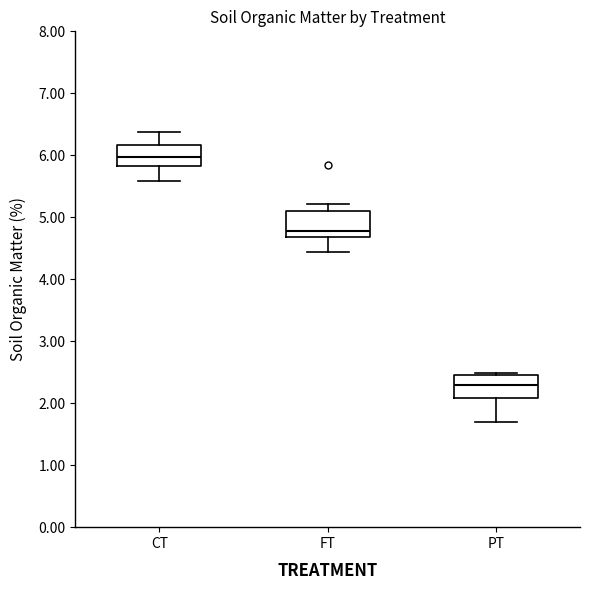

Where is the lower edge of the box for FT on the y-axis? The values are not printed on the chart, so give them approximately, as read against the axis.

4.7